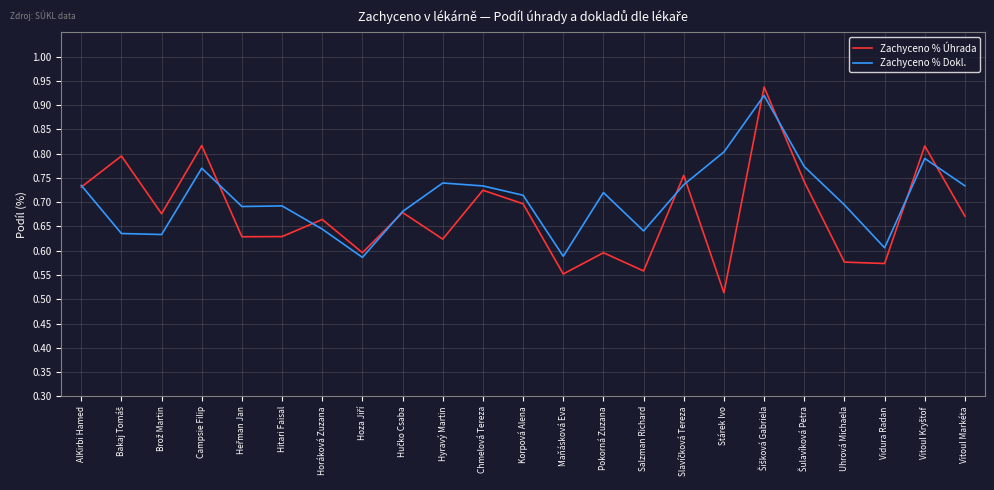

True or false: Zachyceno % Dokl. has a value of 1.2 at Vitoul Markéta.

False